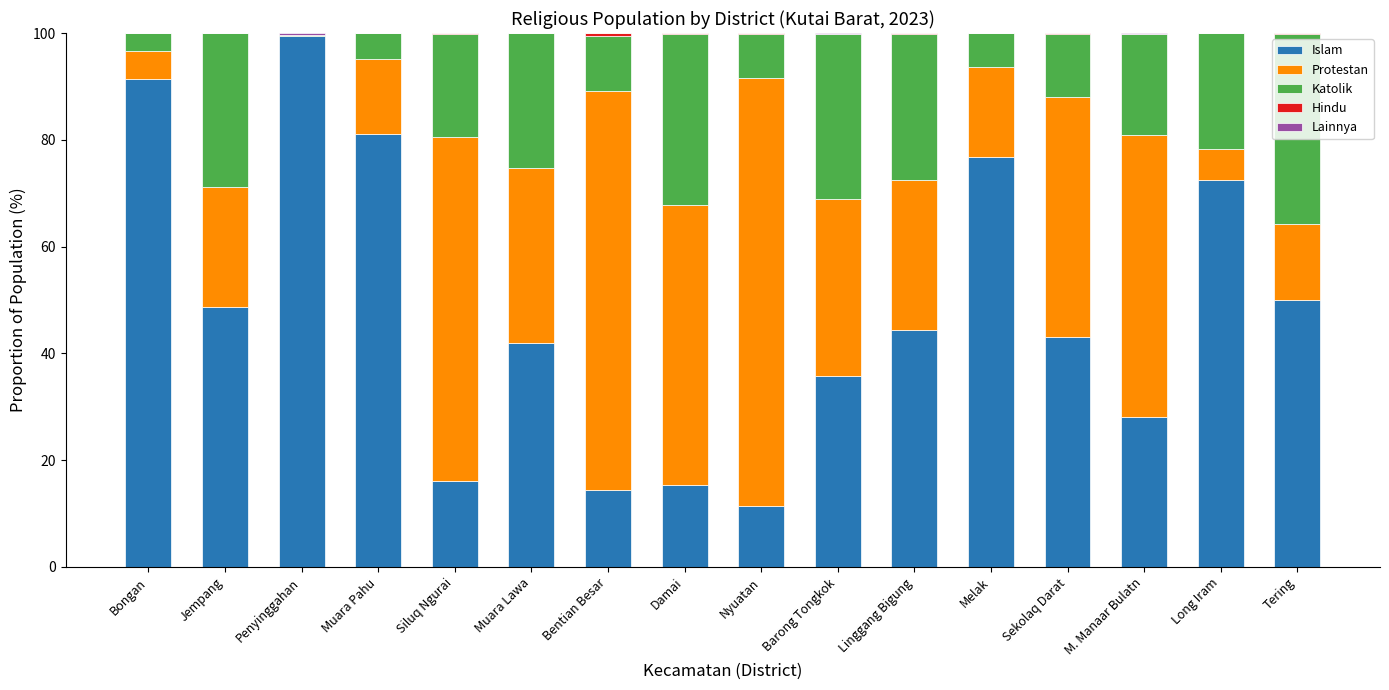

The Islam series shows 14.8 at M. Manaar Bulatn. True or false?

False